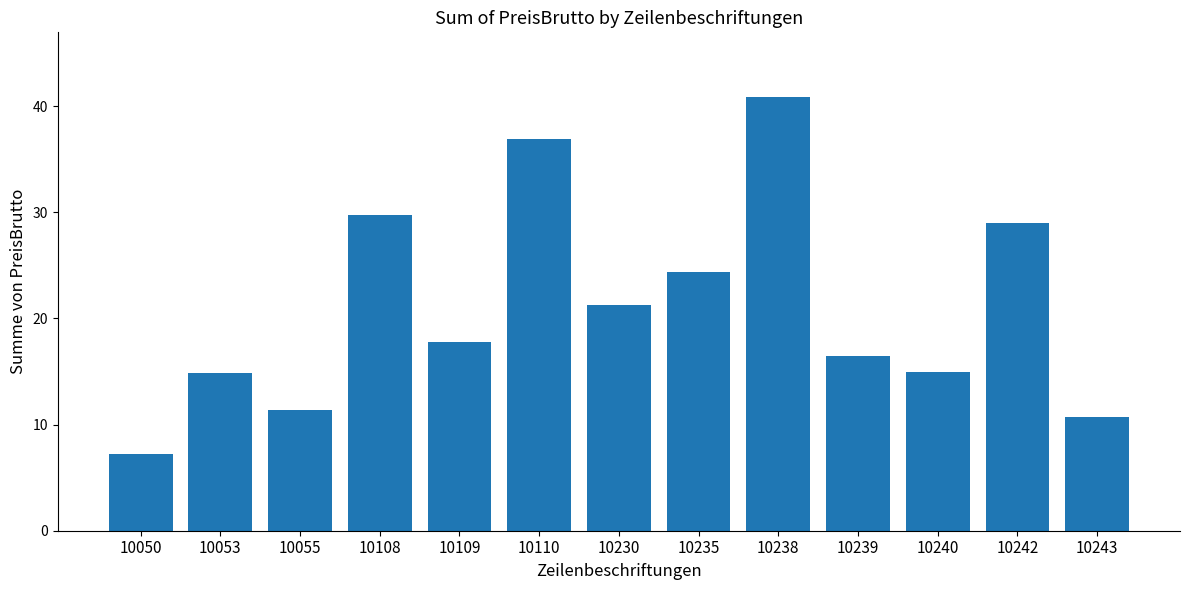

What is the smallest value displayed?

7.2